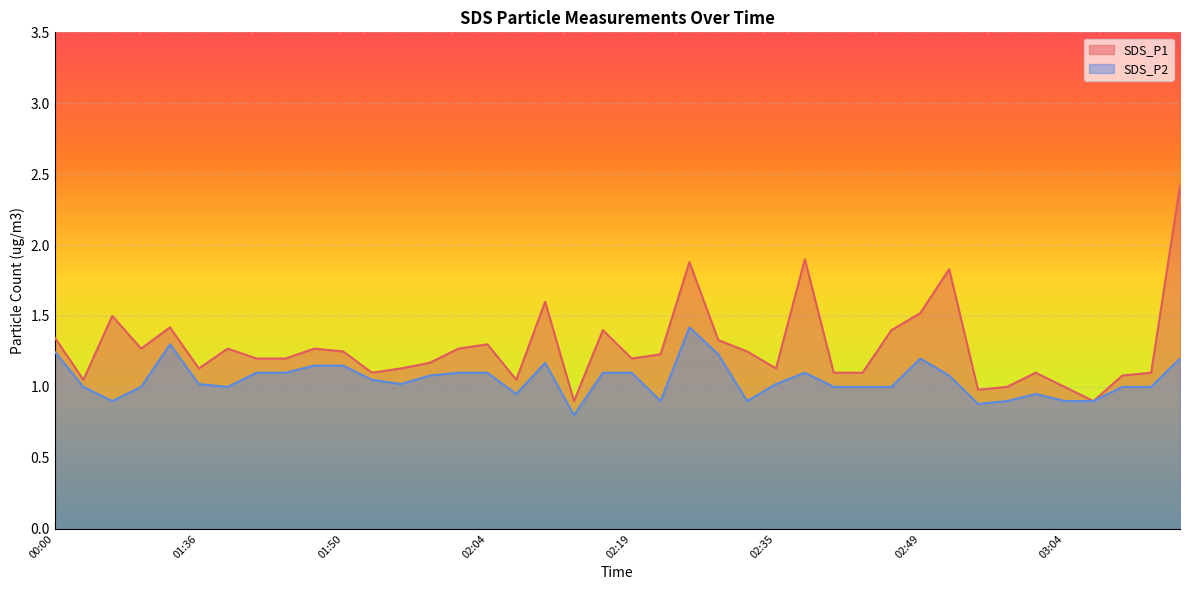

The SDS_P2 series shows 1.0 at 00:03. True or false?

True